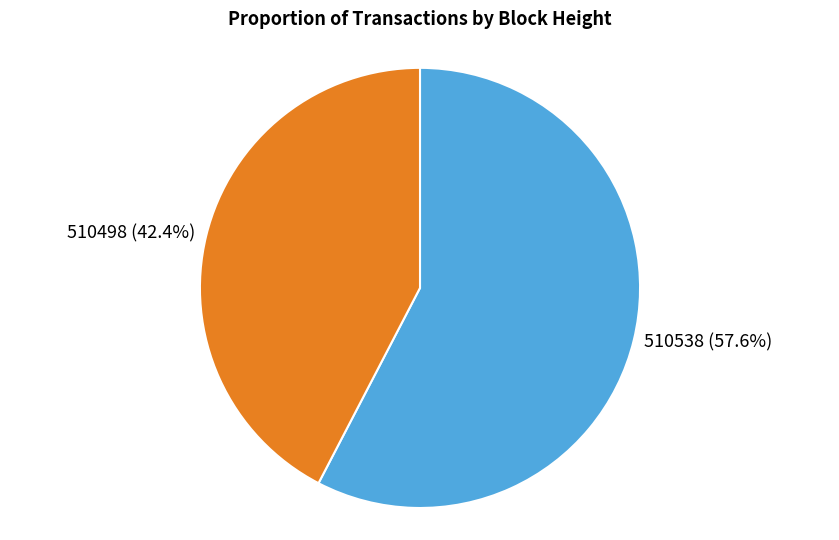

Count the number of slices in the pie.

2